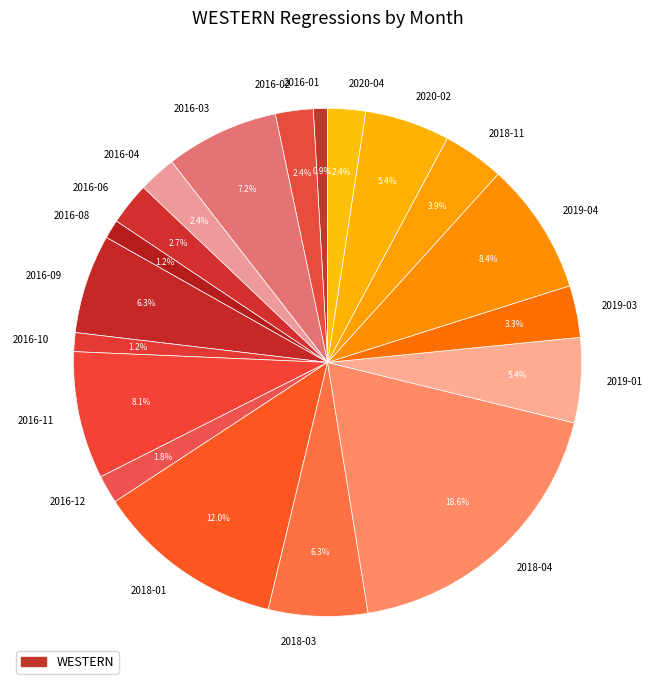

To the nearest percent, what is the difference between the 2018-11 and 2018-03 slice percentages?

2%